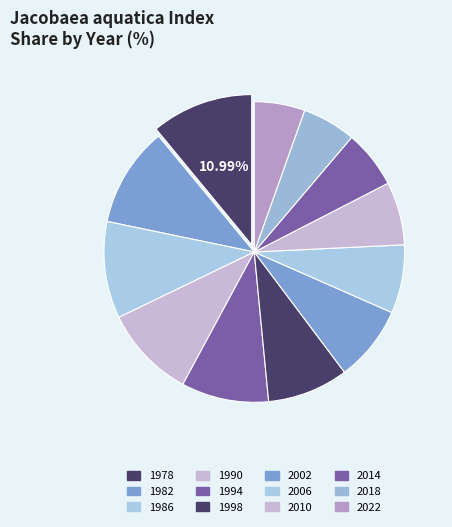

Count the number of slices in the pie.

12